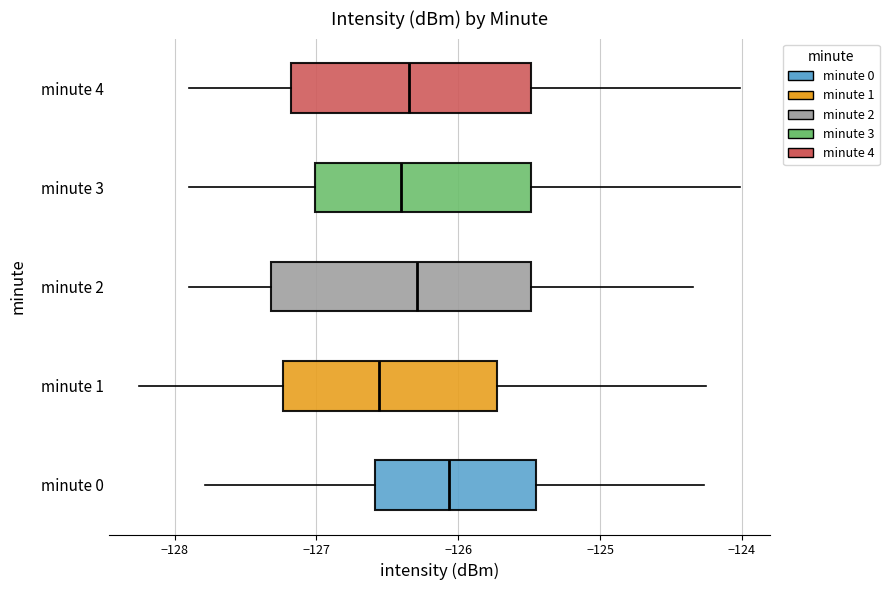

Which box's median line is the furthest to the right?

minute 0